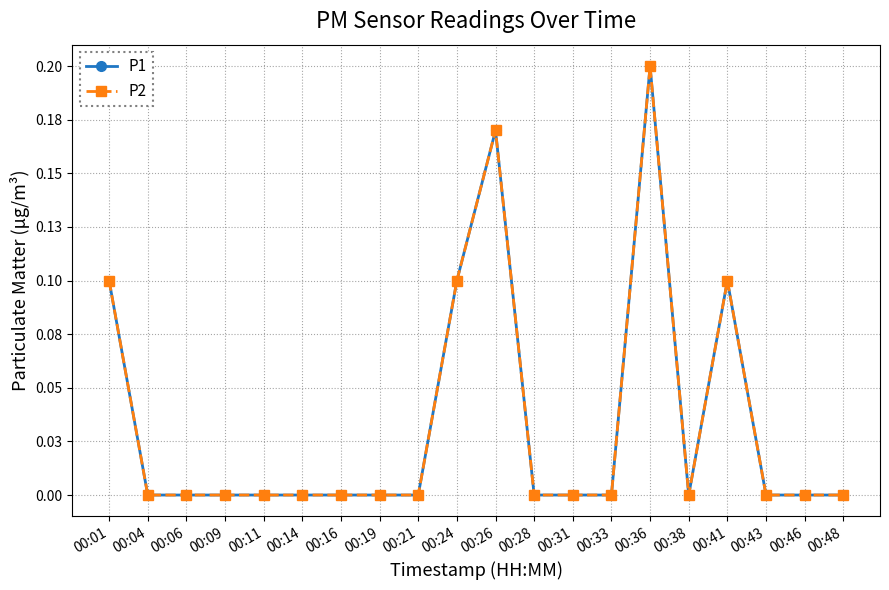

The value of P2 at 00:36 is 0.2. True or false?

True